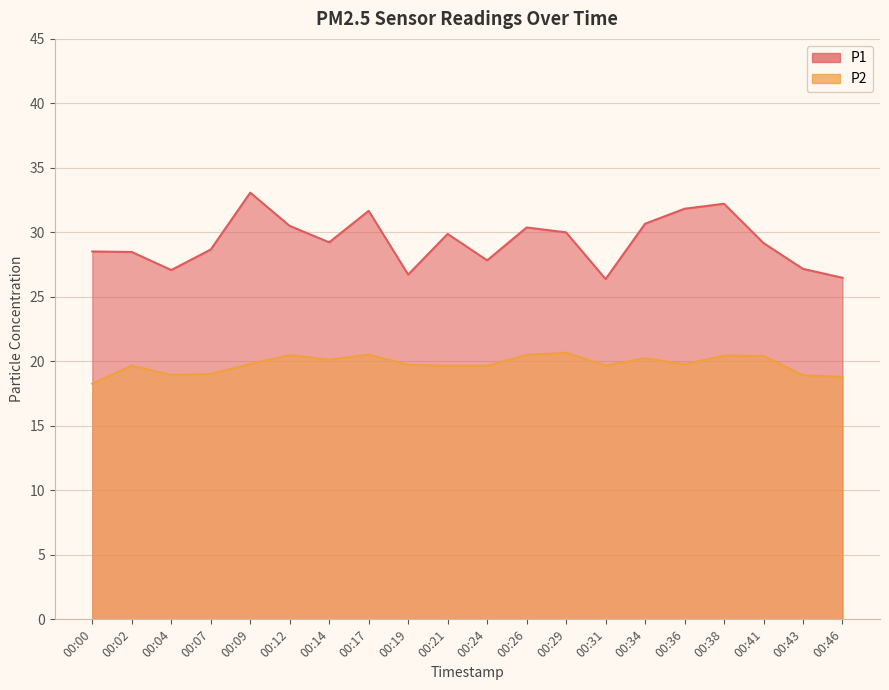

True or false: P1 and P2 intersect in this chart.

False